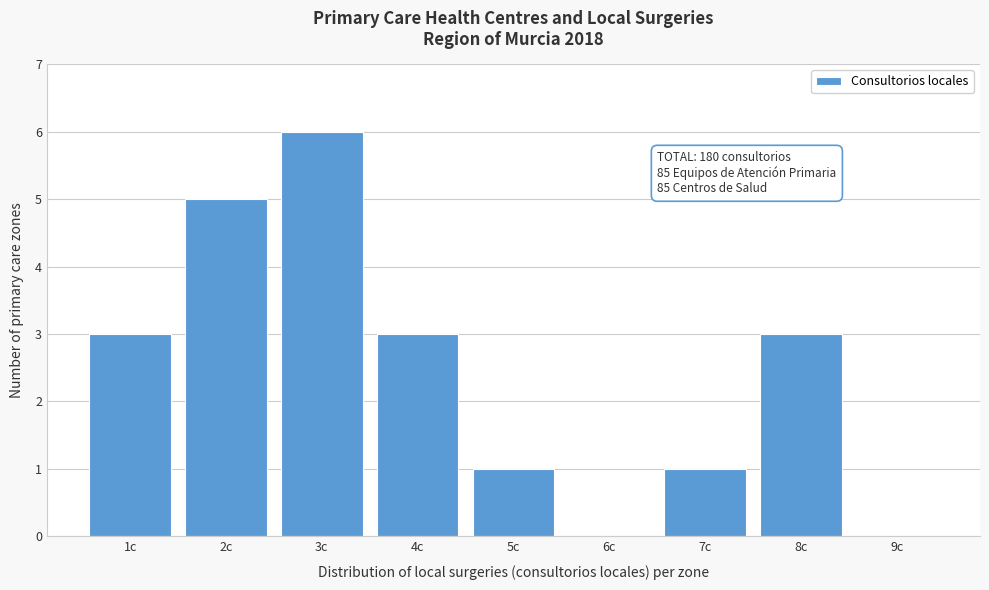

Which range on the x-axis has the tallest bar?

2.5 to 3.5